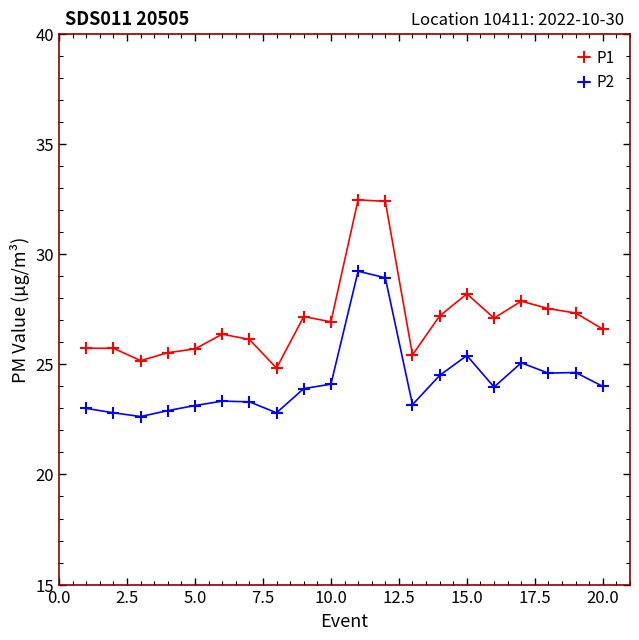

True or false: P2 has more than 2 interior local peaks.

True